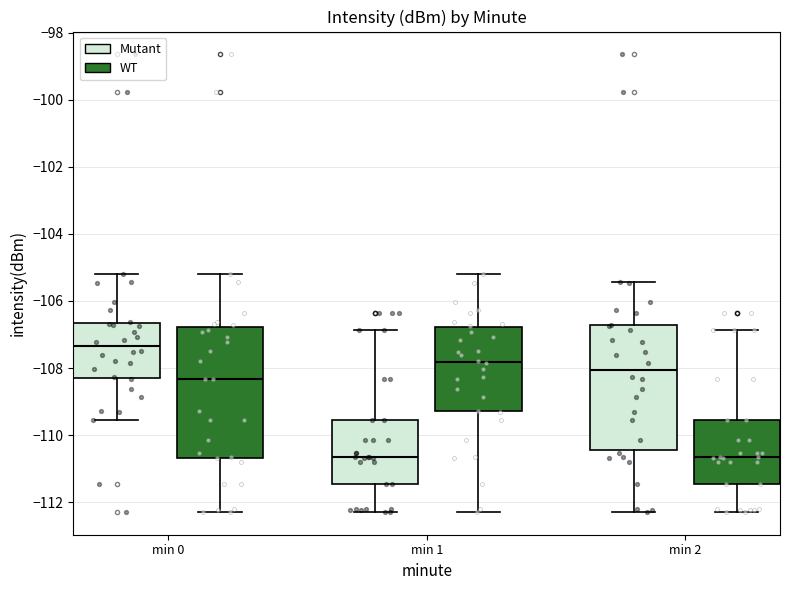

Comparing the boxes themselves (not the whiskers), which one is the tallest?

min 0 (WT)